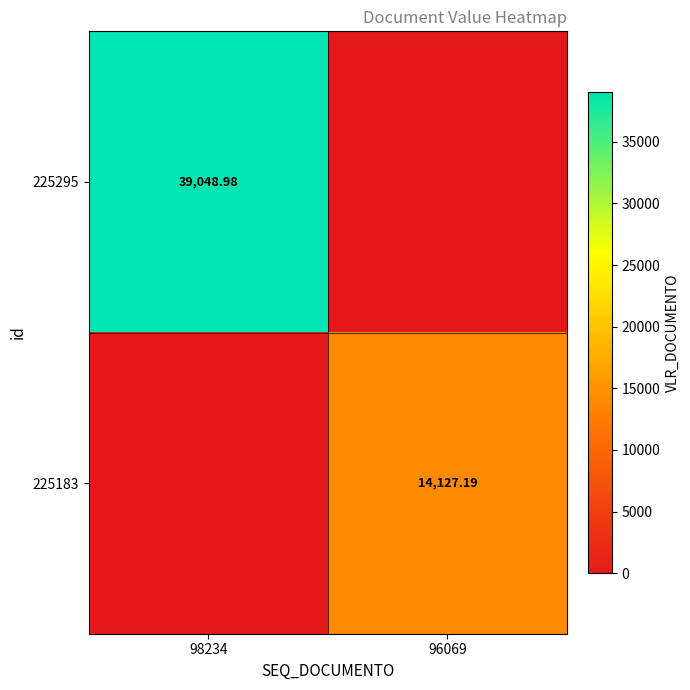

Where does the 225183 series first go above 14127?

96069